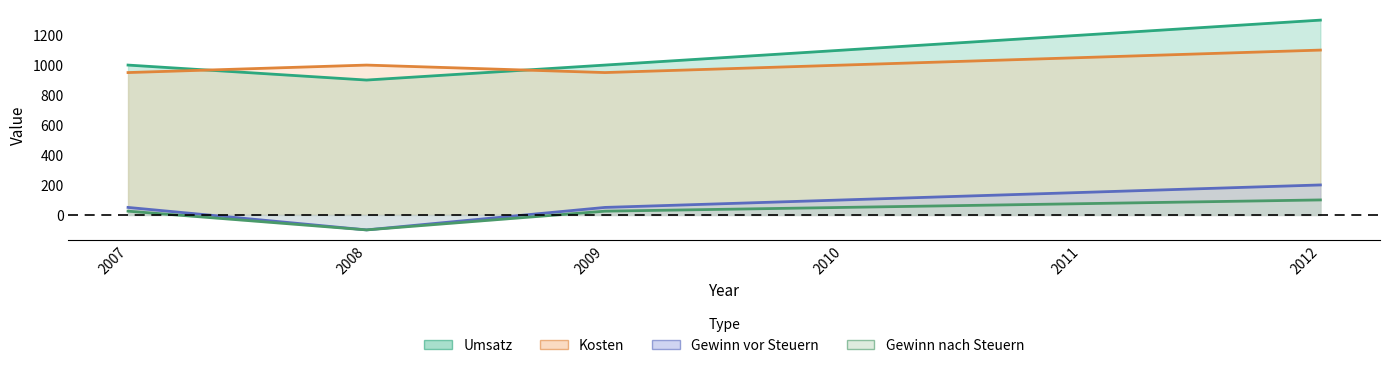

How many data points in Gewinn vor Steuern are less than 100?

3